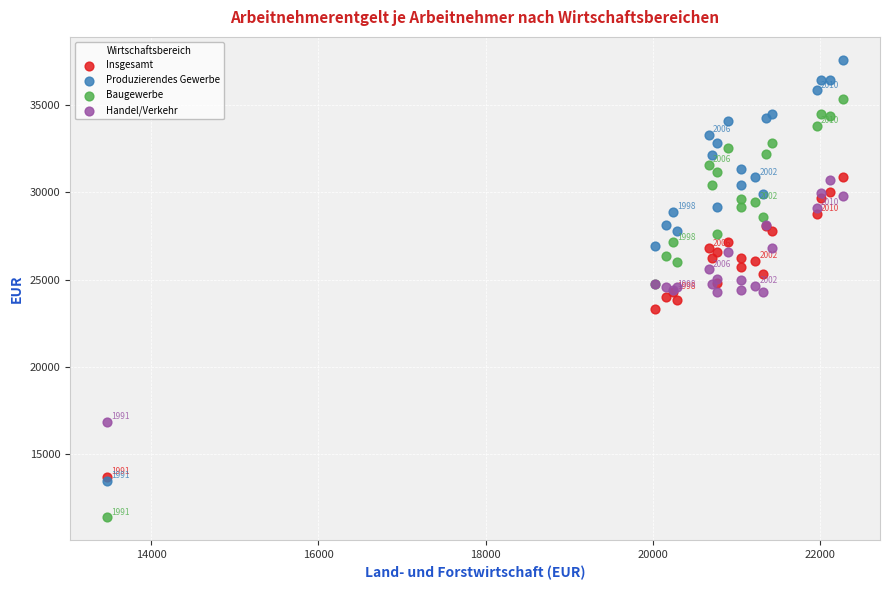

In the Insgesamt series, what Y value is closest to 22303?

23336